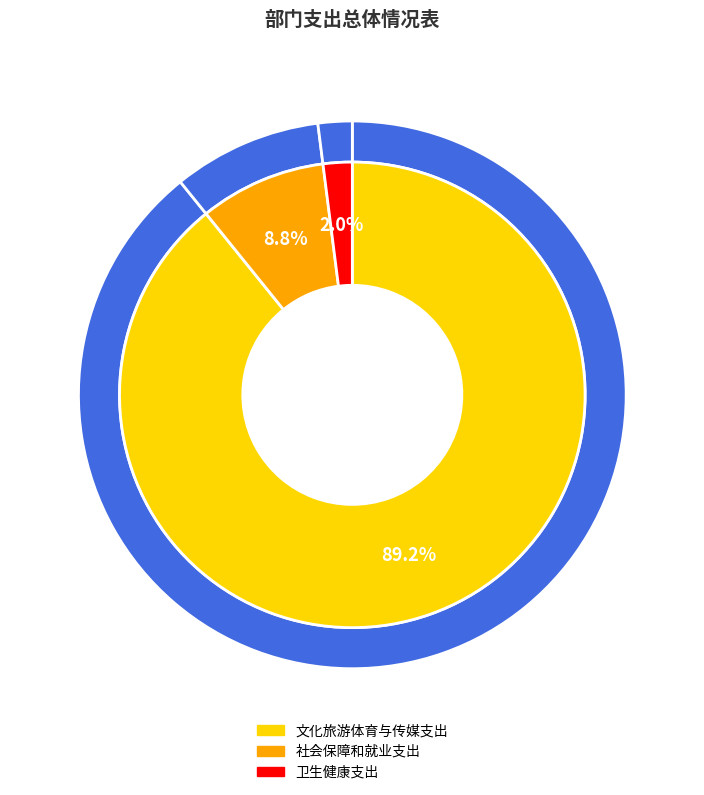

To the nearest percent, what is the difference between the 卫生健康支出 and 文化旅游体育与传媒支出 slice percentages?

87%